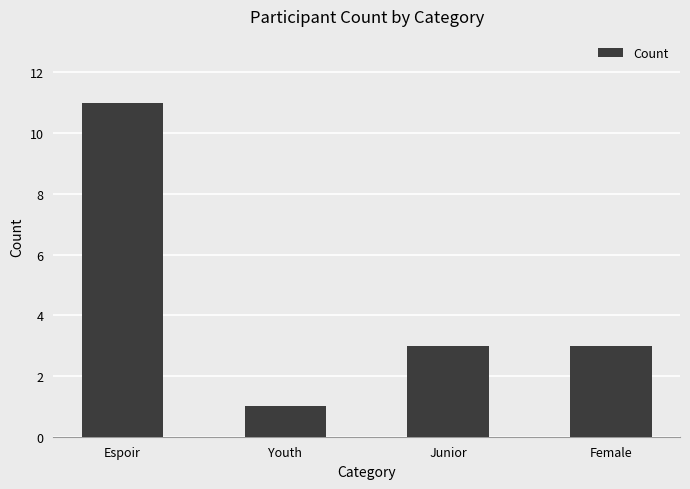

What is the difference between the second highest and minimum values?

2